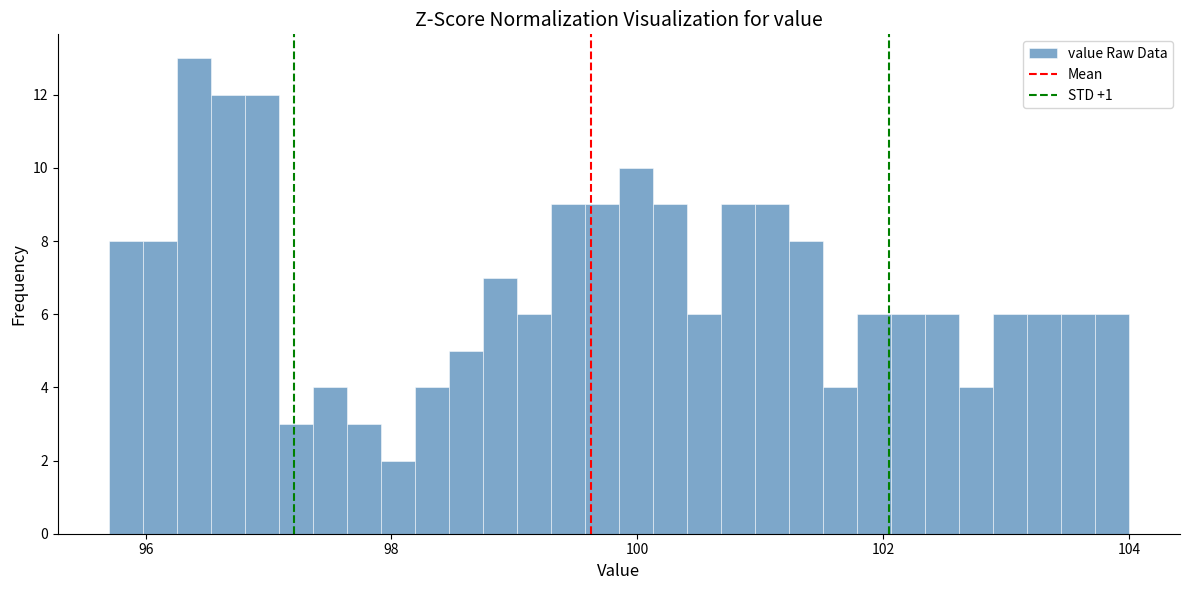

Read against the x-axis, roughly where is the centre of the tallest bar?

96.4